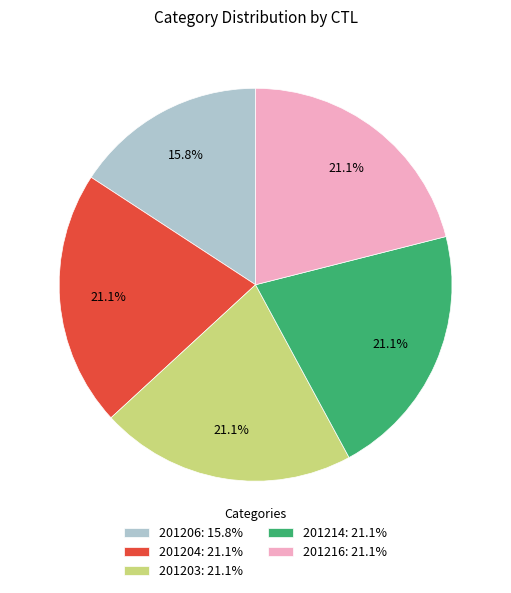

Is there a majority slice in this chart?

No